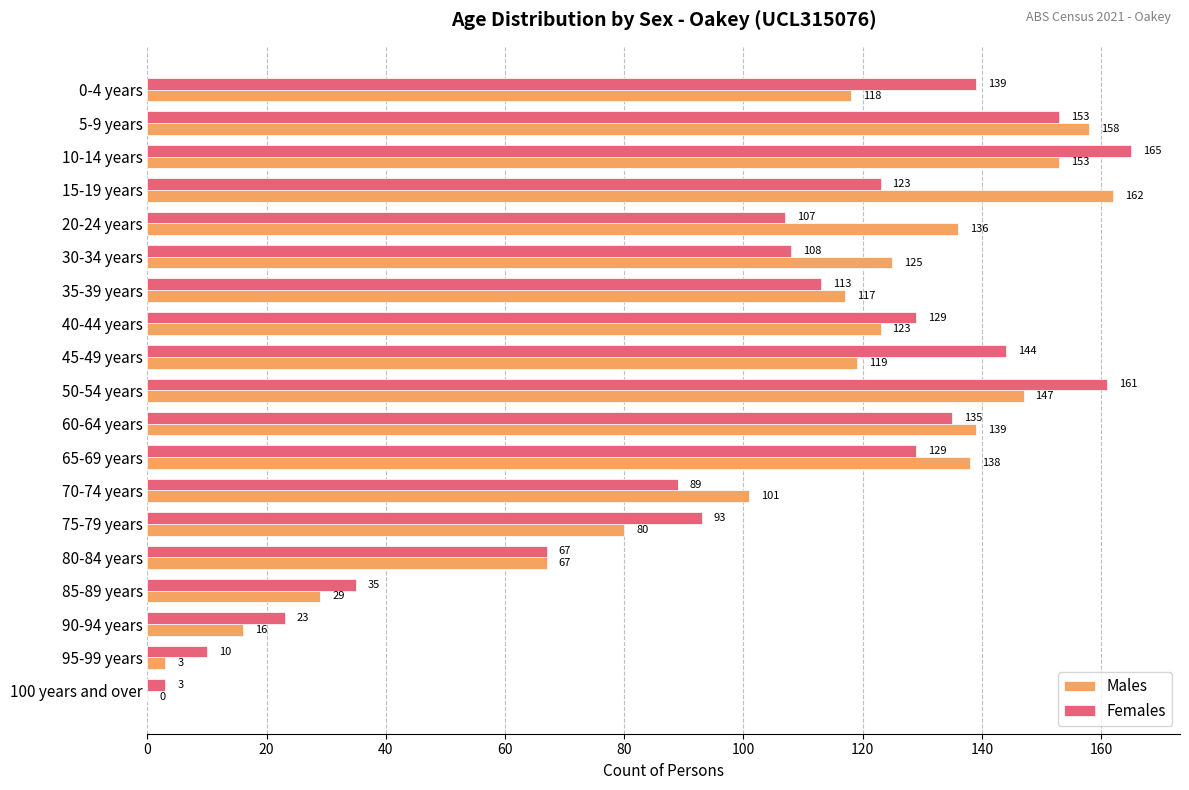

The Males series shows 117 at 35-39 years. True or false?

True